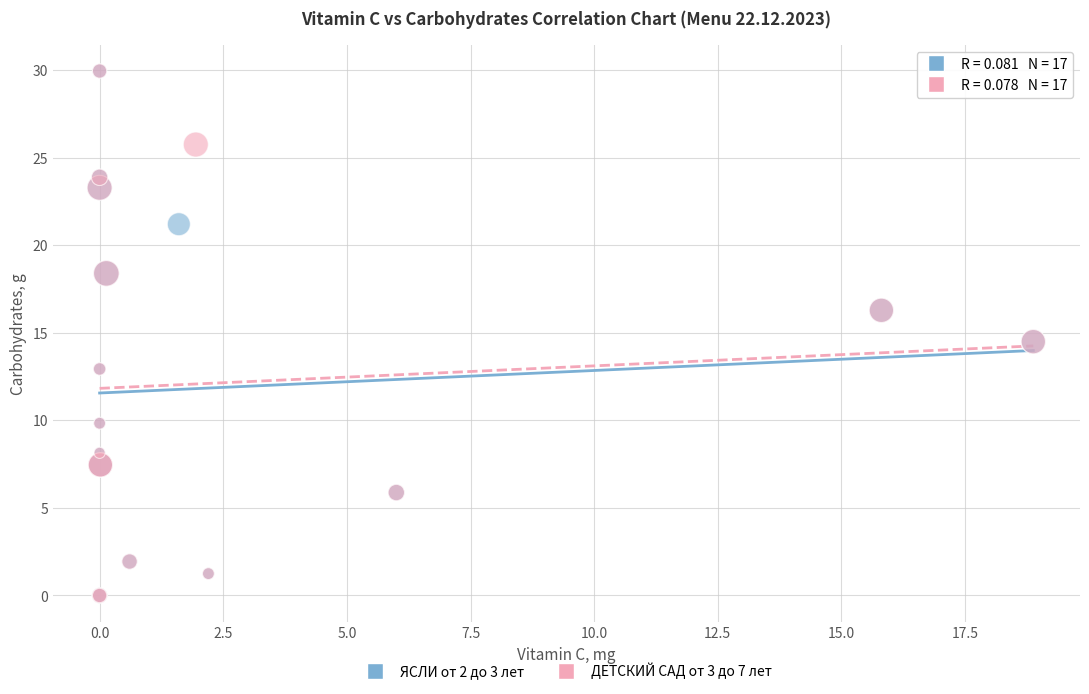

What are all the series names shown in the legend?

ЯСЛИ от 2 до 3 лет, ДЕТСКИЙ САД от 3 до 7 лет